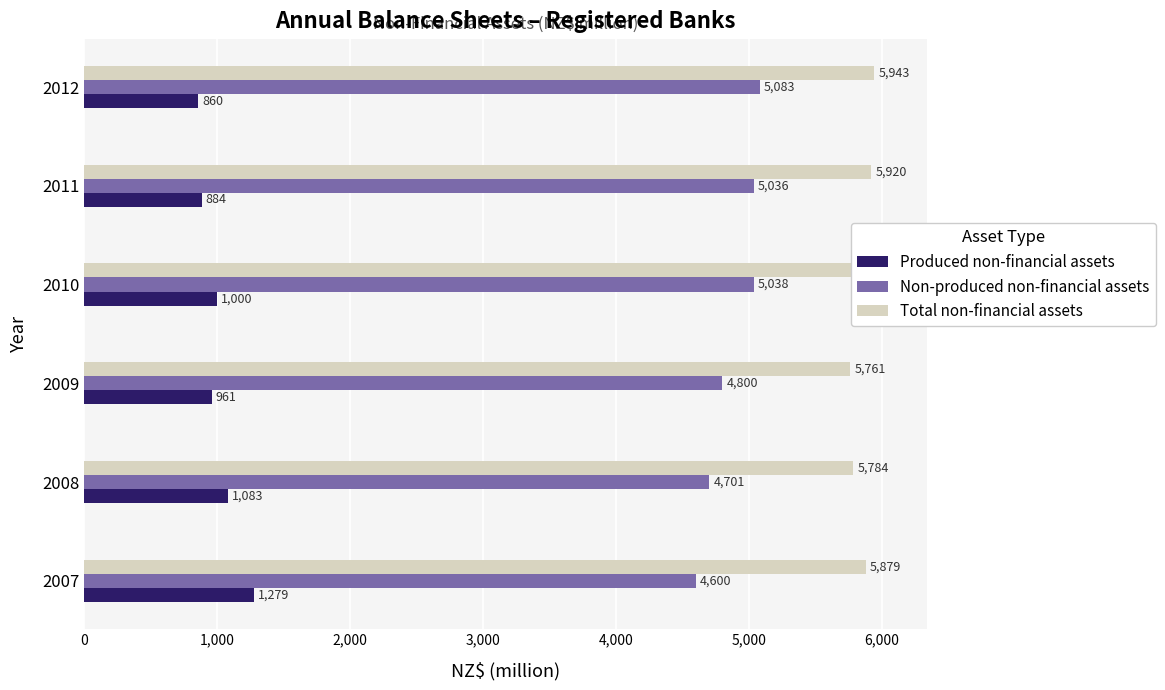

True or false: Total non-financial assets has a value of 5879 at 2007.

True